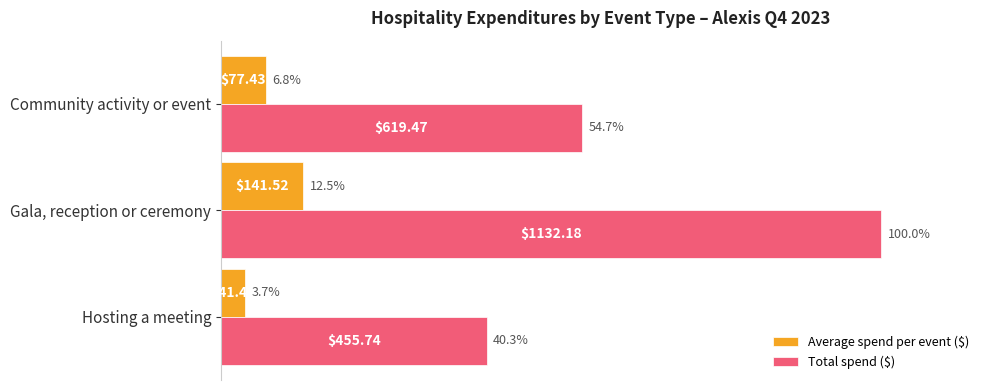

What is the average value of the Average spend per event ($) series?

7.7